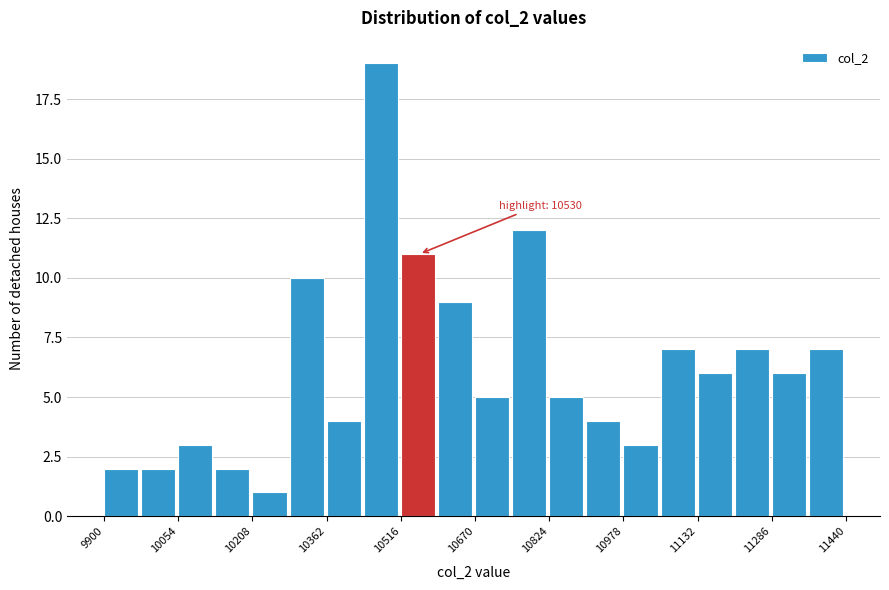

Around what value on the x-axis is the tallest bar? Give the approximate position of its centre, as read against the axis.

10480